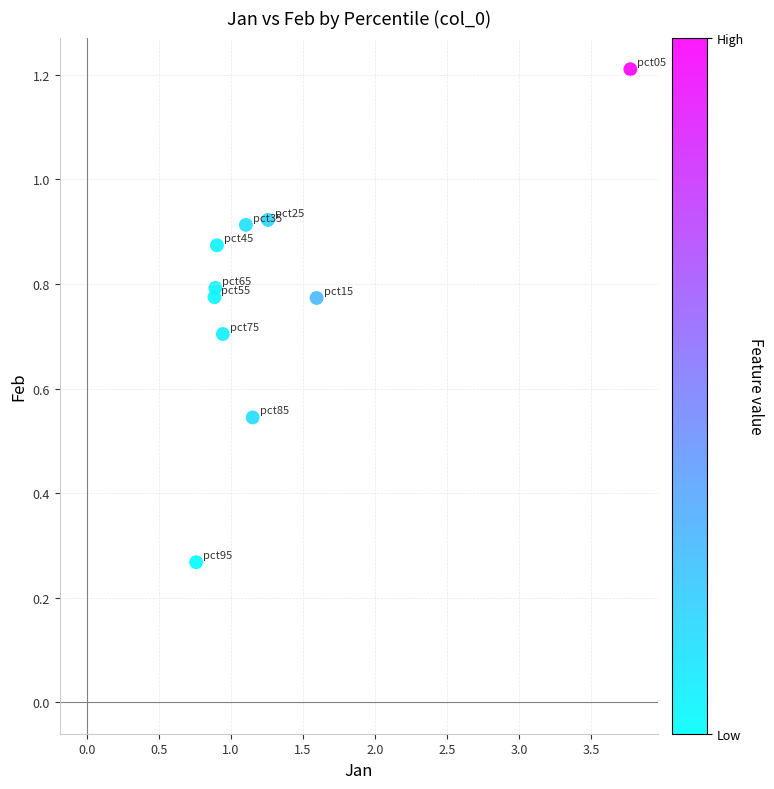

What is the range of X values (max minus min)?

3.0